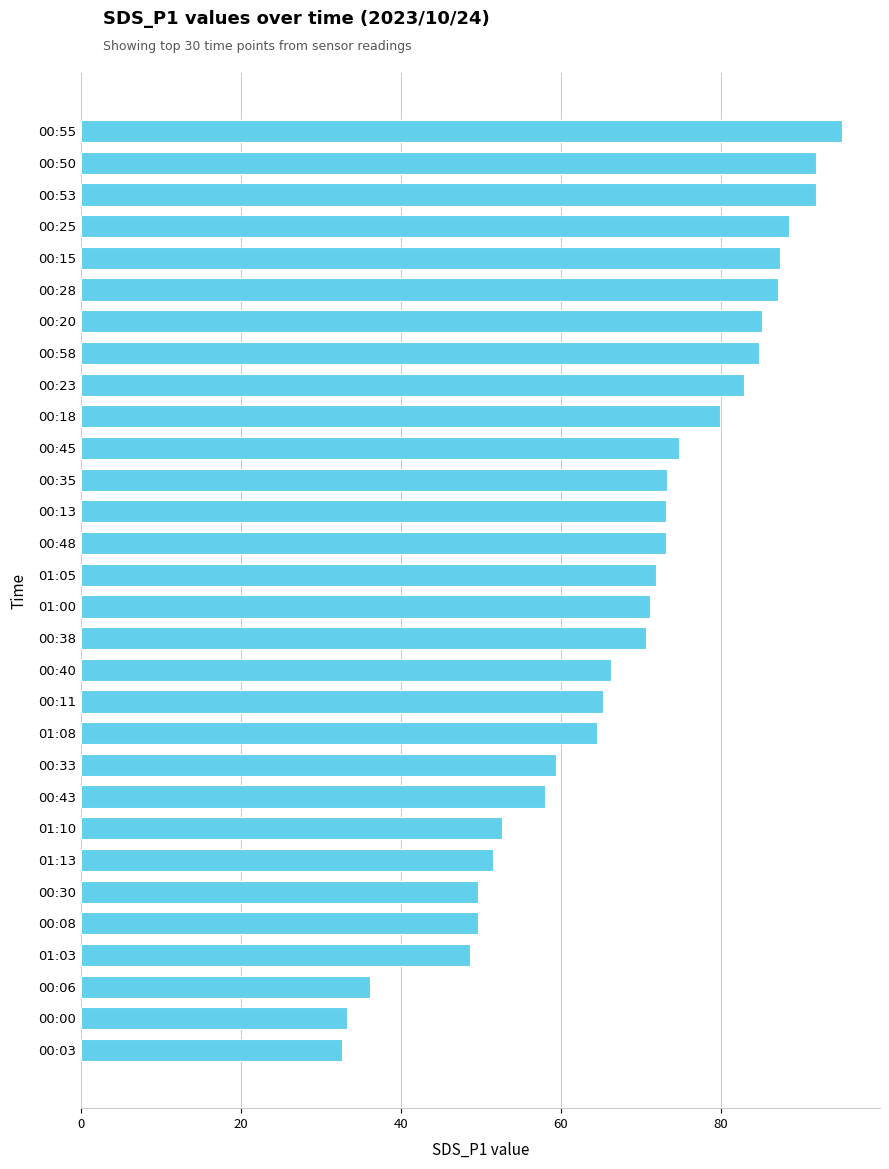

What is the label of the 1st bar from the top?

00:55